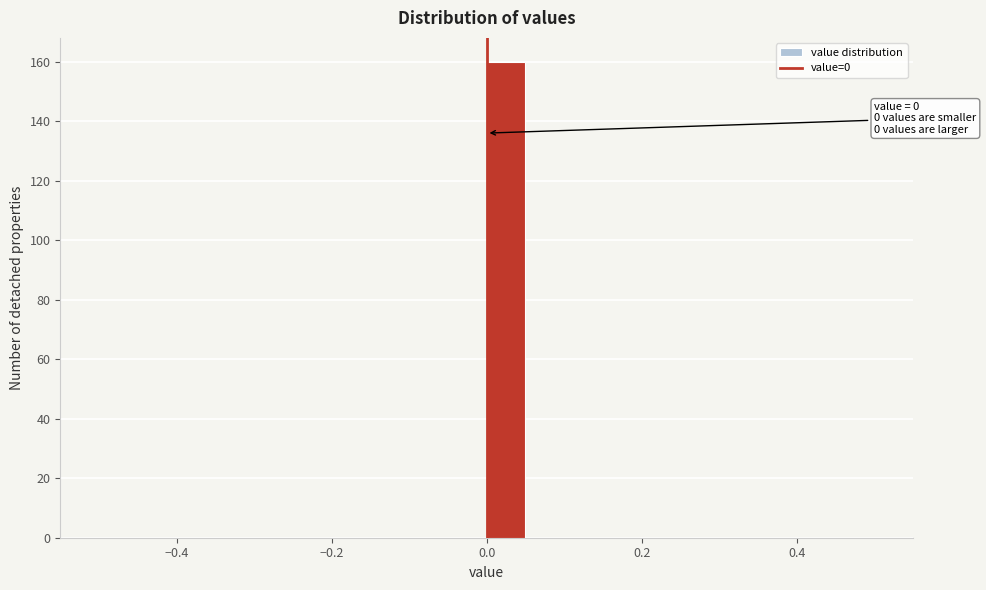

Around what value on the x-axis is the tallest bar? Give the approximate position of its centre, as read against the axis.

0.02